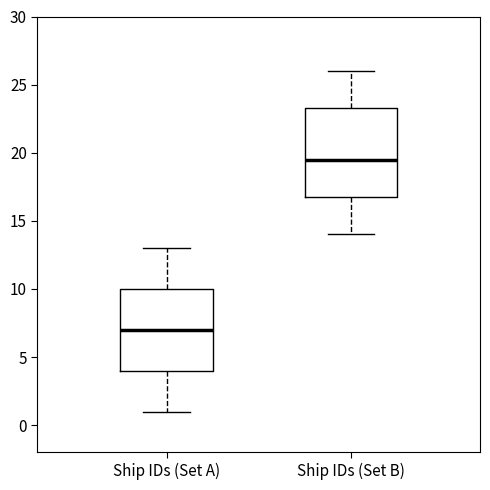

Which box is the tallest, from its lower edge to its upper edge?

Ship IDs (Set B)